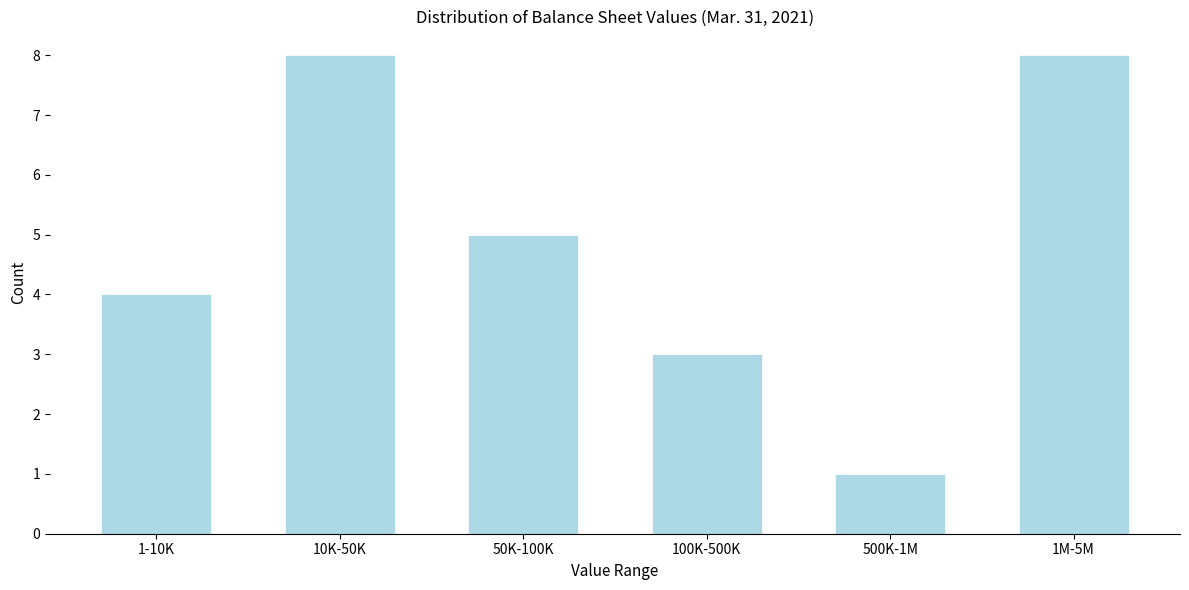

Reading right to left, what are all the values shown in this chart?

8	1	3	5	8	4